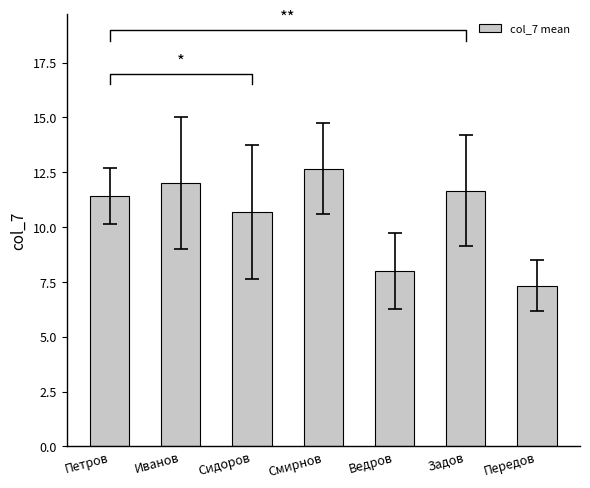

The chart shows a value of 12.0 at Иванов. True or false?

True